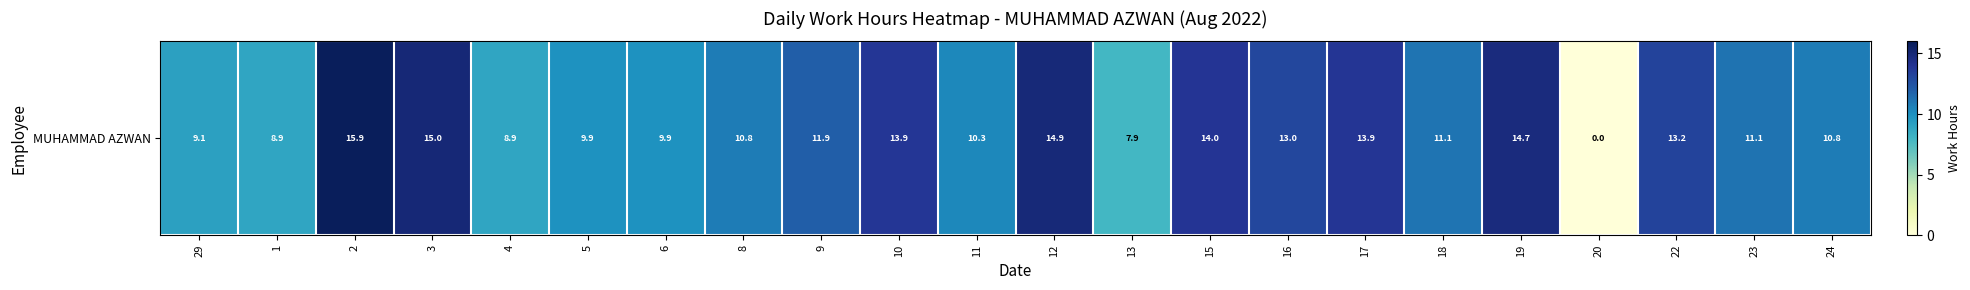

List the labels in order of value, smallest first.

20, 13, 1, 4, 29, 5, 6, 11, 8, 24, 18, 23, 9, 16, 22, 10, 17, 15, 19, 12, 3, 2